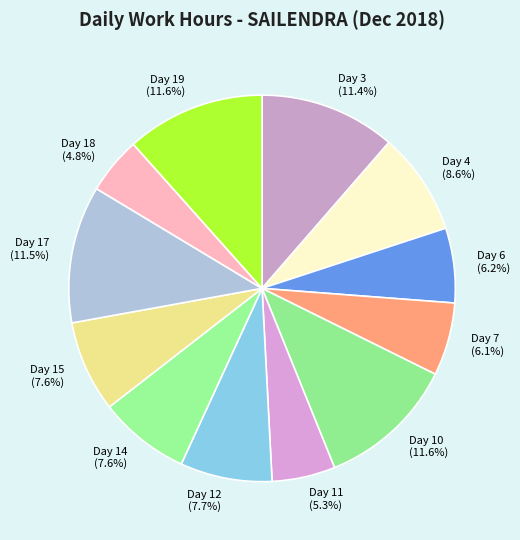

To the nearest percent, what is the difference between the largest and smallest slice percentages?

7%